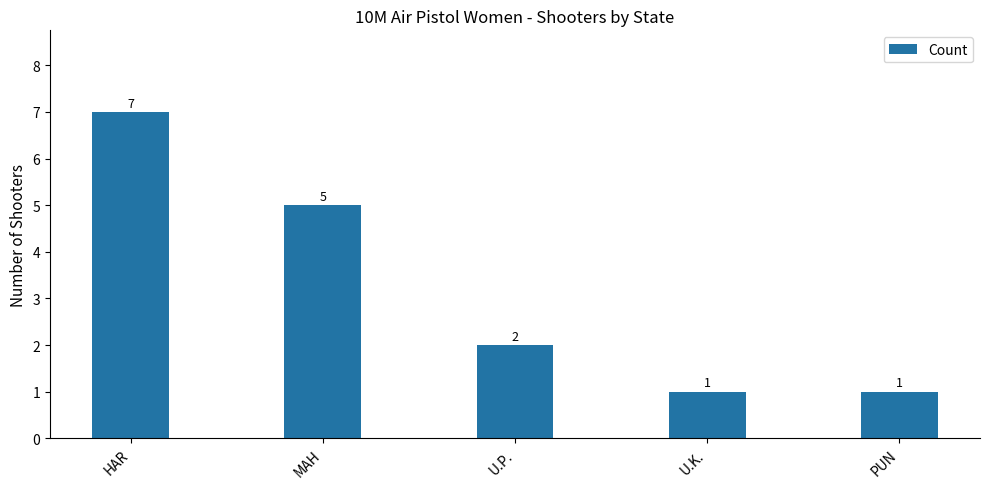

The value at PUN is 1. True or false?

True